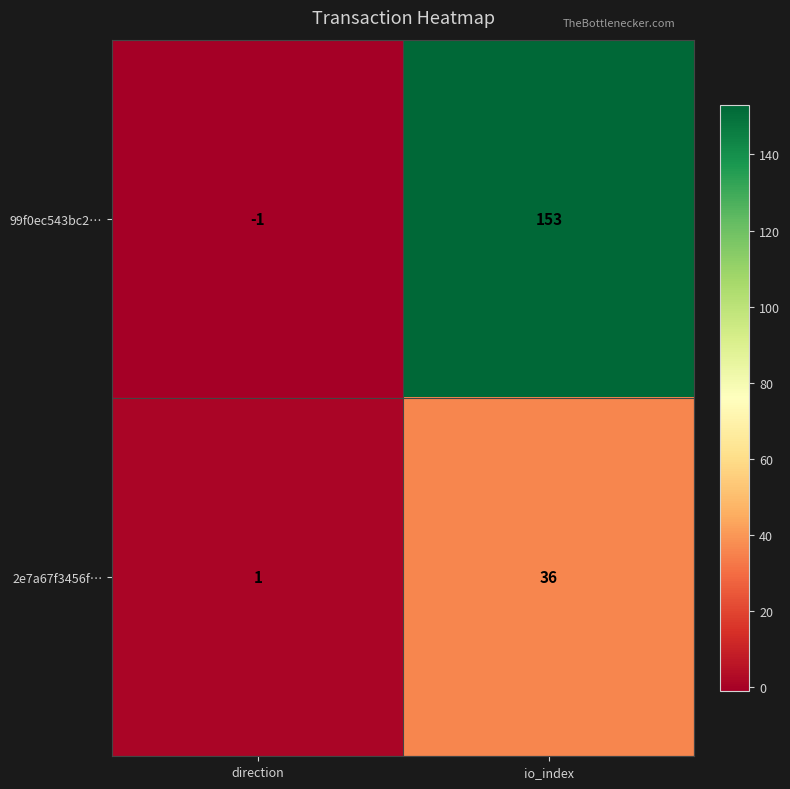

What is the maximum value shown in the chart?

153